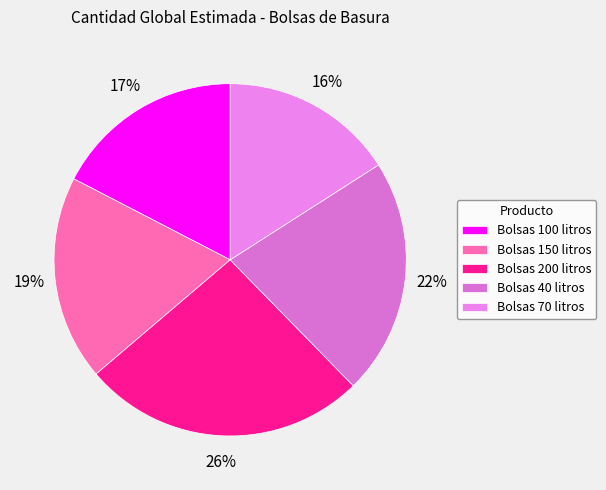

Combined, what portion of the pie is Bolsas 100 litros and Bolsas 200 litros?

43.5%